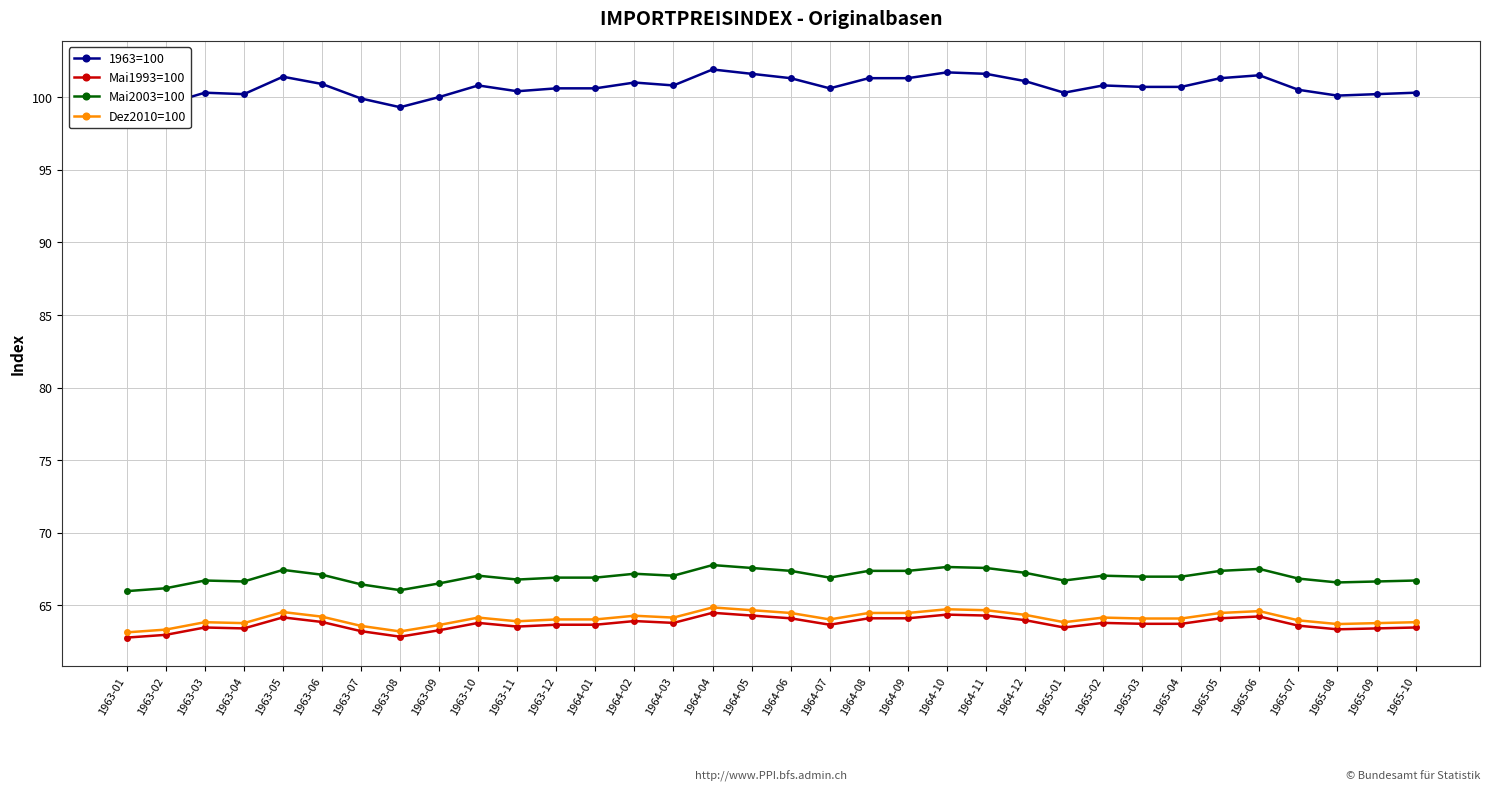

The value of Dez2010=100 at 1965-01 is 41.6. True or false?

False